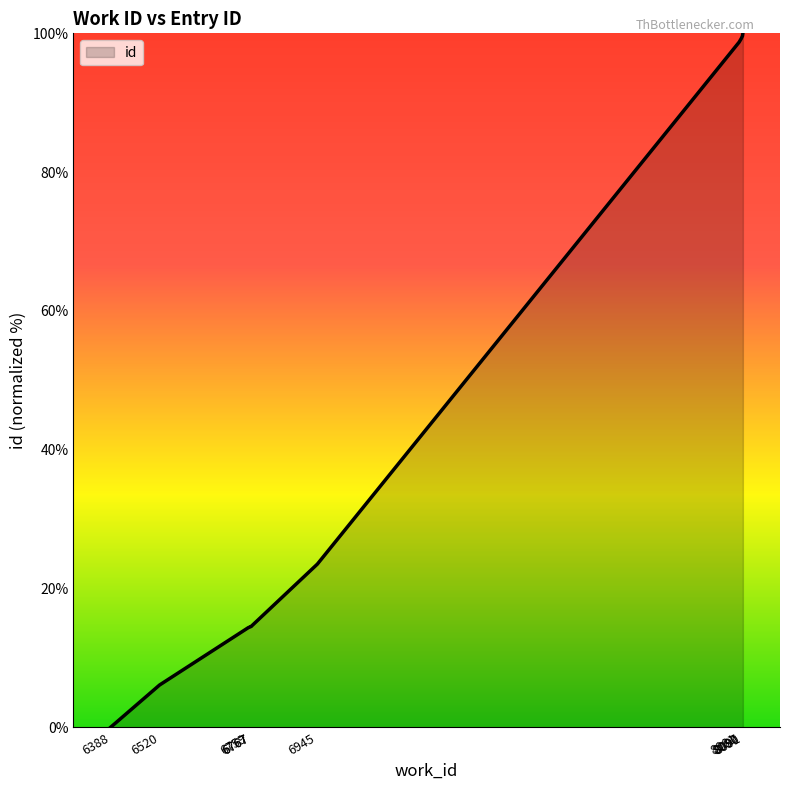

Reading left to right, list all the values displayed in this chart.

0.0	6.1	14.4	14.5	14.6	23.5	98.7	99.3	99.6	100.0